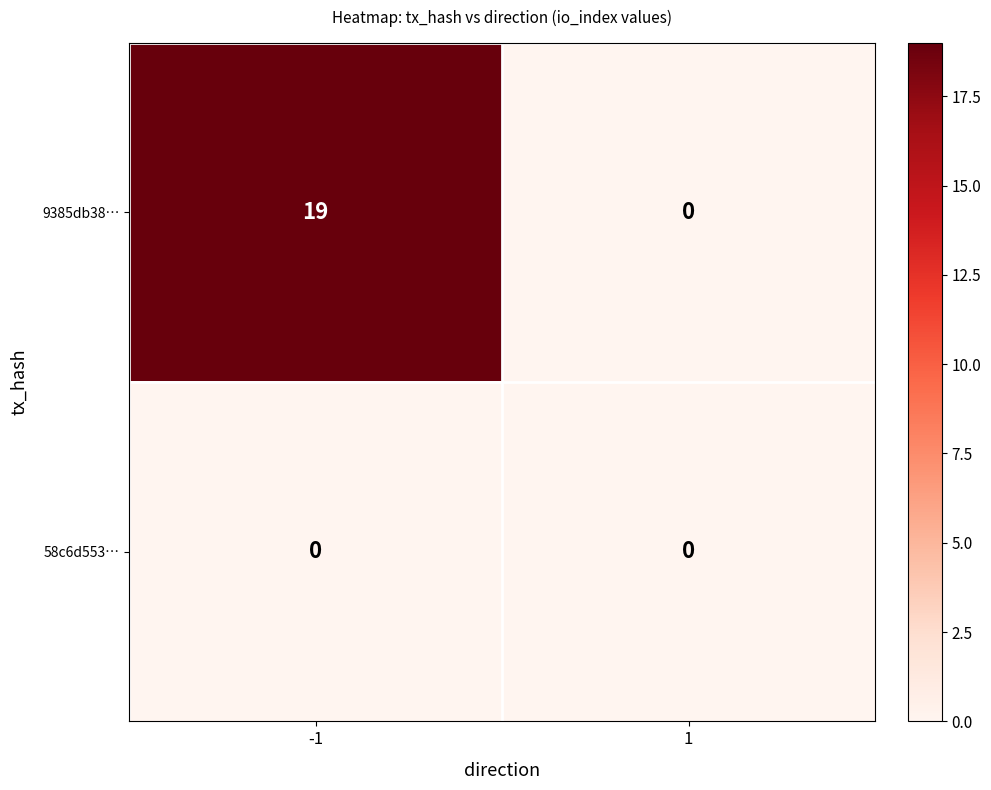

Reading left to right, what are all the values shown in this chart?

9385db38…: -1=19	1=0
58c6d553…: -1=0	1=0